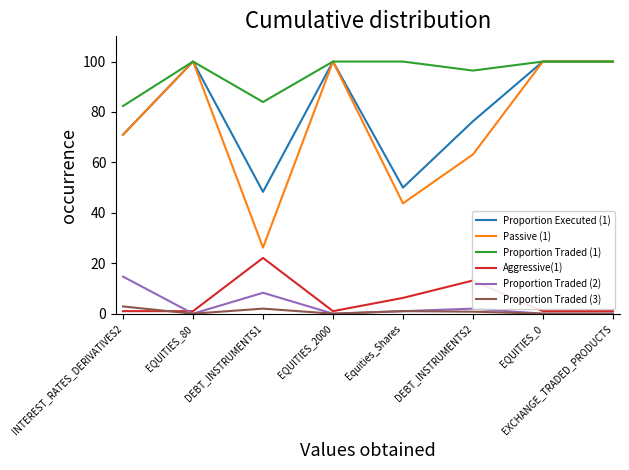

Which series has the largest range (max minus min)?

Passive (1)